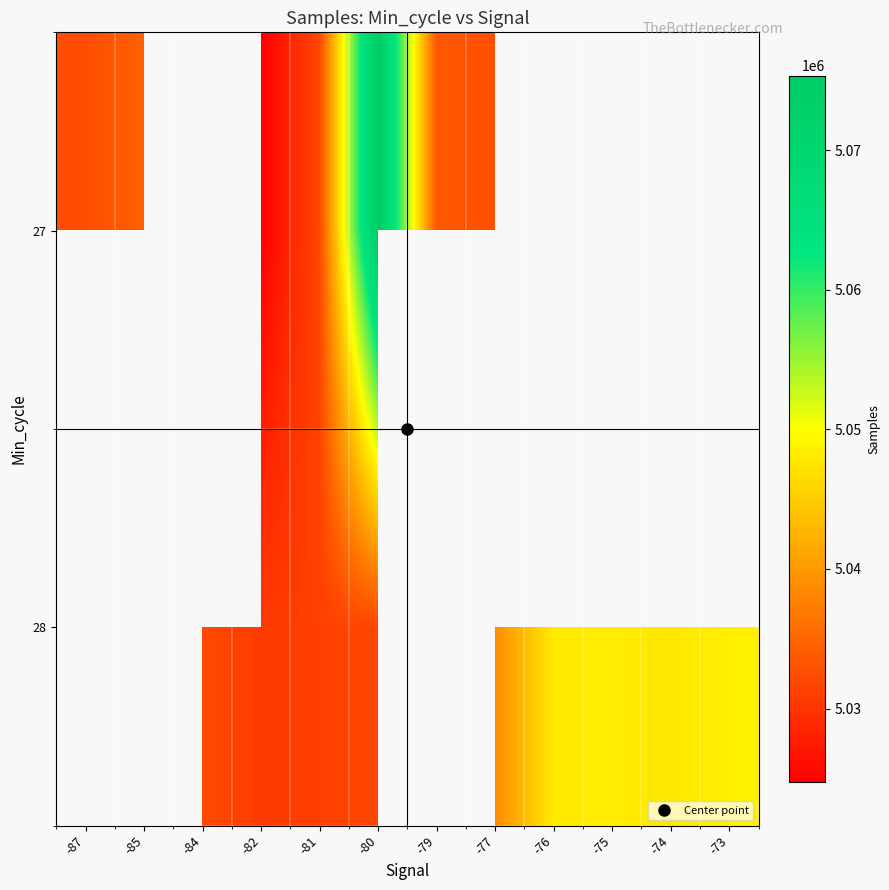

Count the 28 values in the range 5031058 to 5047926.

5